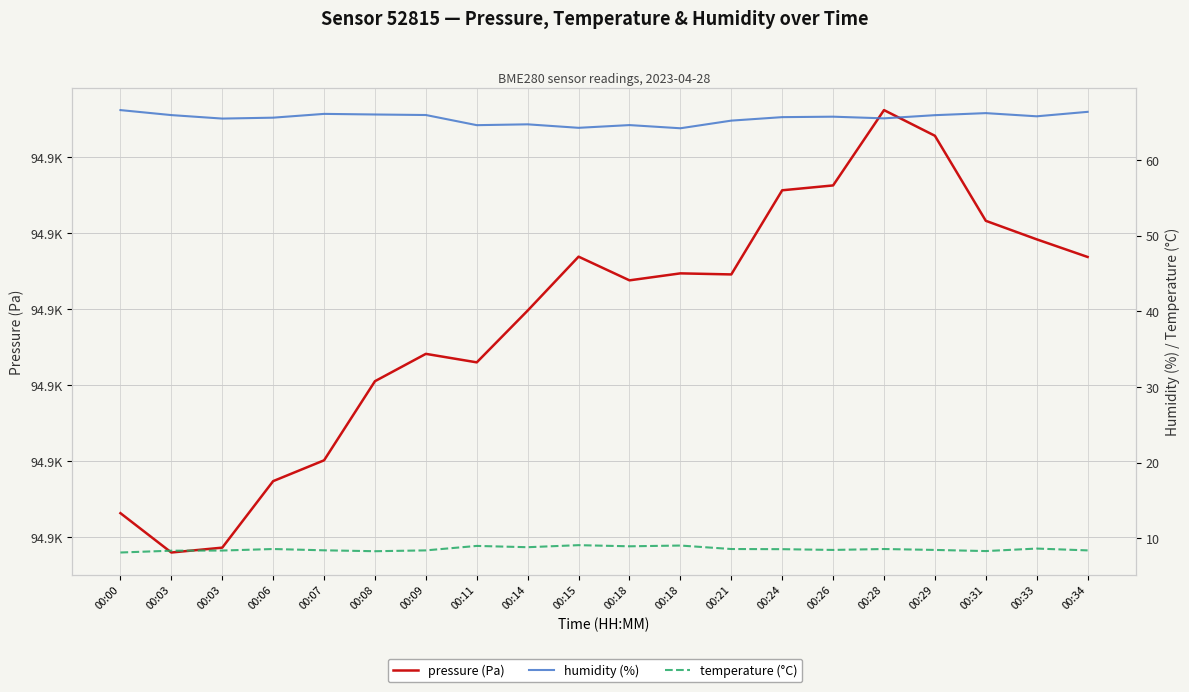

Where is the first local maximum for temperature (°C)?

00:06